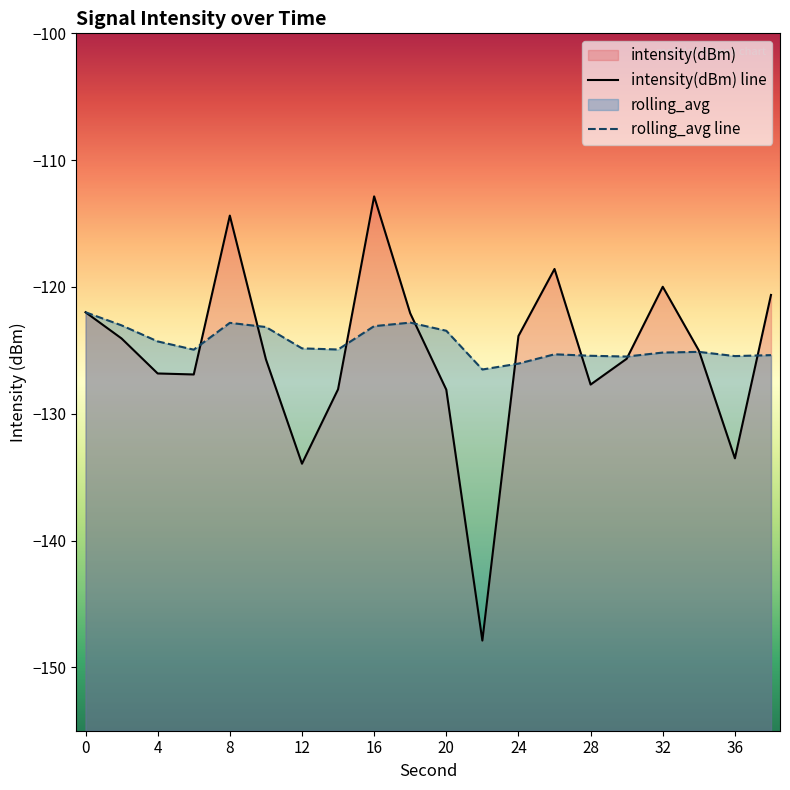

How many interior local valleys does the intensity(dBm) line series have?

5